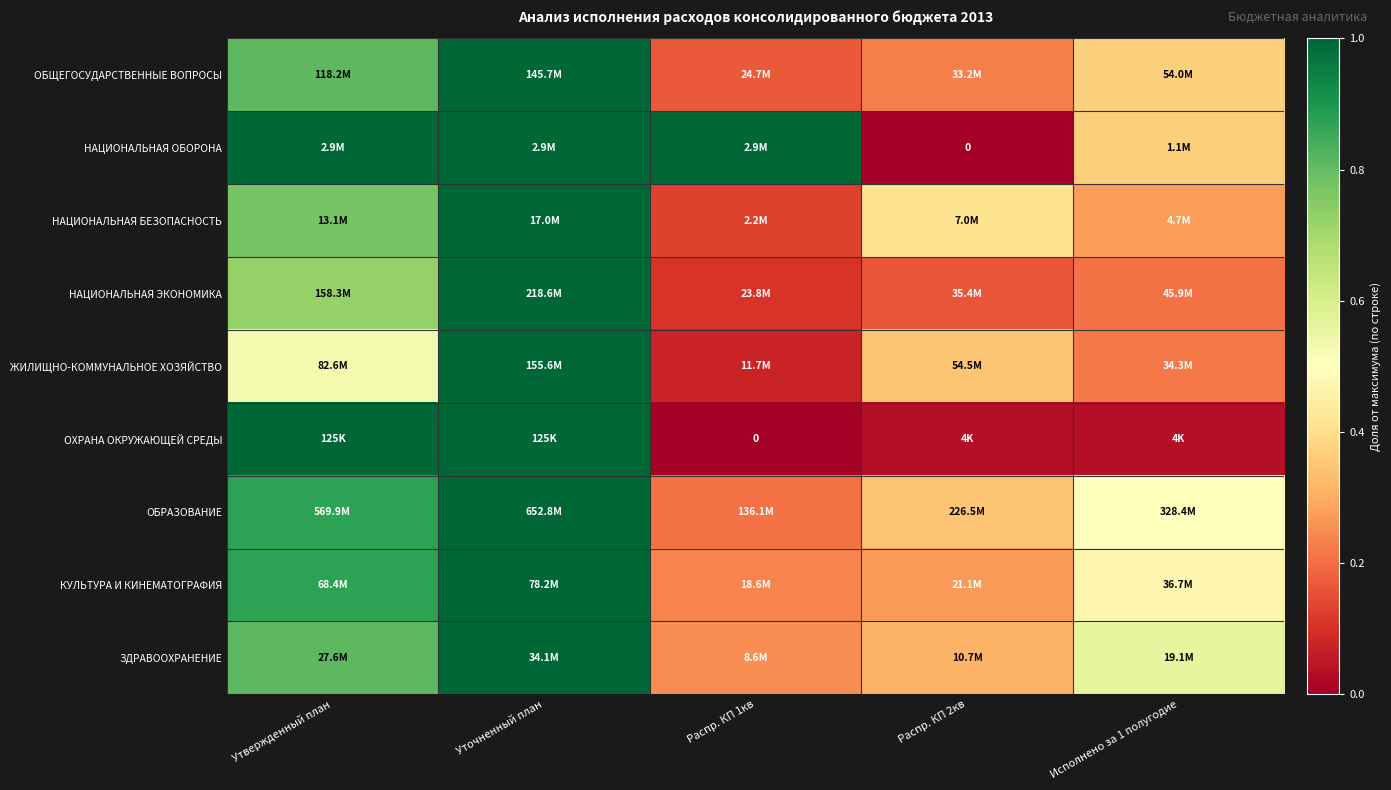

Is it true that КУЛЬТУРА И КИНЕМАТОГРАФИЯ equals 0.2 at Распр. КП 1кв?

True